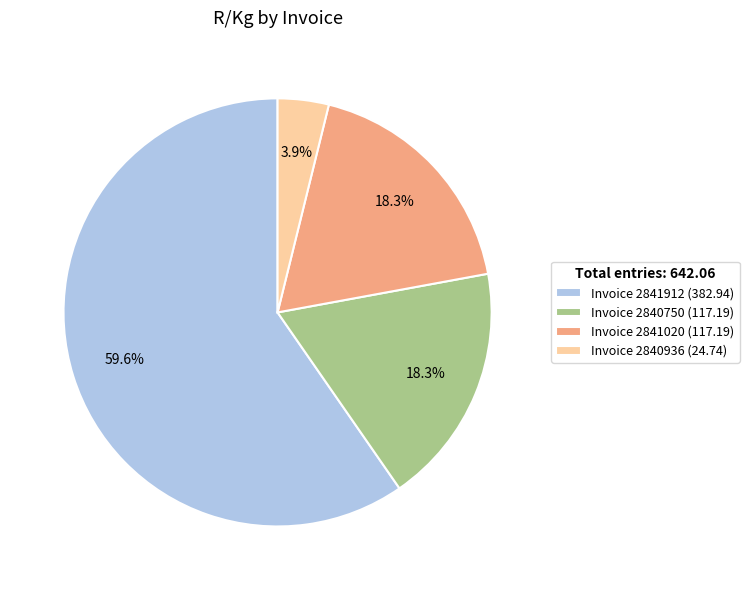

True or false: Invoice 2840750 accounts for 18% of the total.

True